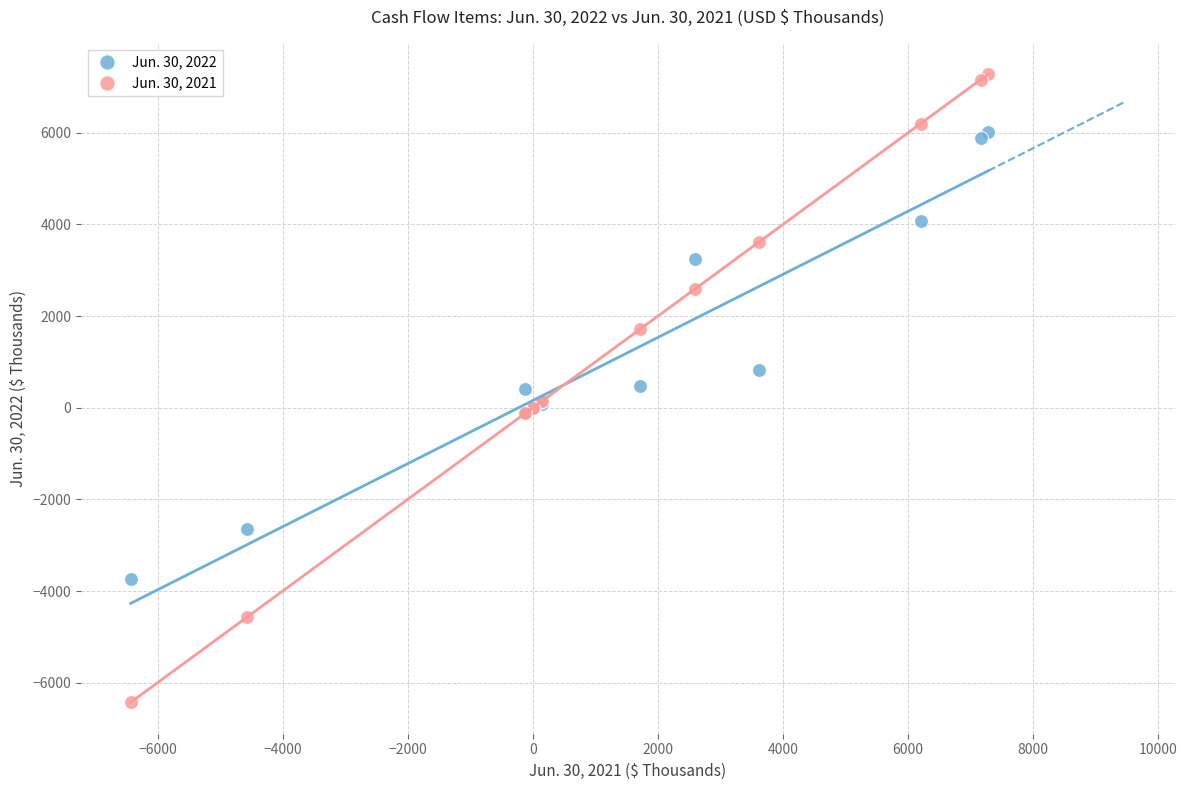

What is the X range (max minus min) for the scatter plot?

13712